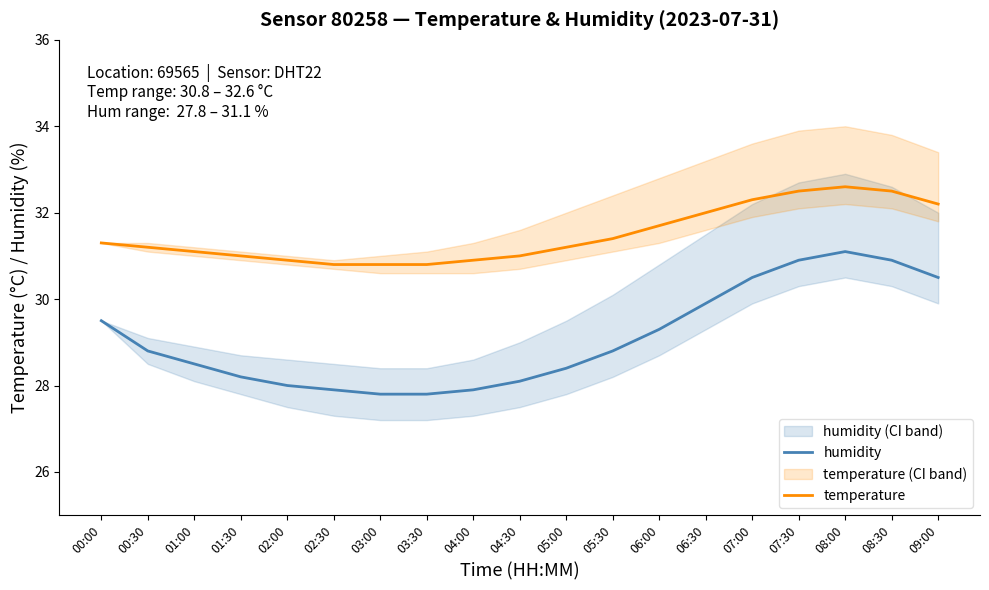

What are all the series names shown in the legend?

humidity, temperature